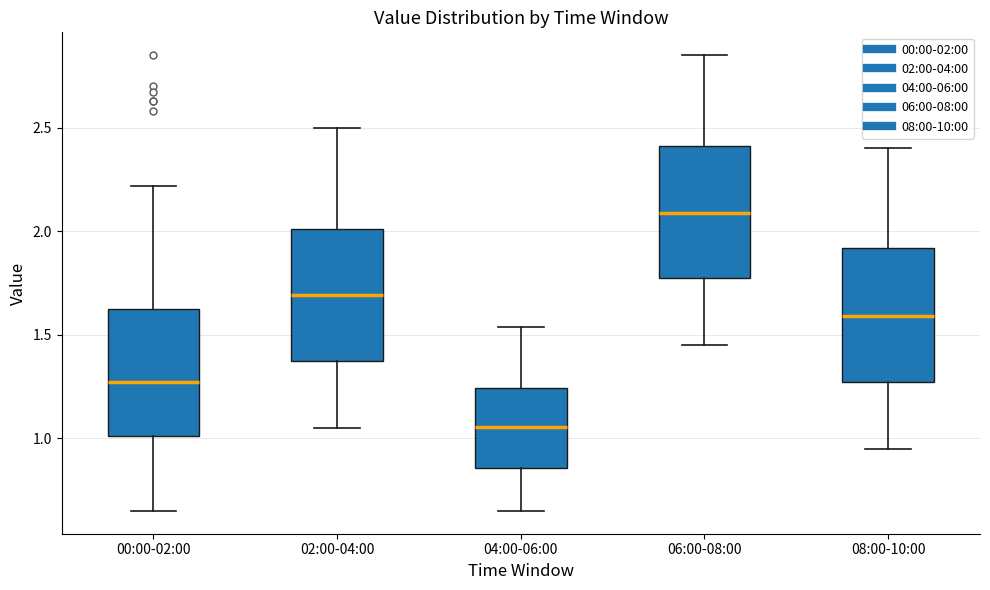

Reading left to right, read every box against the y-axis: the position of its median line, the range the box covers, and the ends of its whiskers. The values are not printed on the chart, so give them approximately, as read against the axis.

00:00-02:00: median 1.25, box 1.00 to 1.65, whiskers 0.65 to 2.20
02:00-04:00: median 1.70, box 1.35 to 2.00, whiskers 1.05 to 2.50
04:00-06:00: median 1.05, box 0.85 to 1.25, whiskers 0.65 to 1.55
06:00-08:00: median 2.10, box 1.75 to 2.40, whiskers 1.45 to 2.85
08:00-10:00: median 1.60, box 1.25 to 1.90, whiskers 0.95 to 2.40